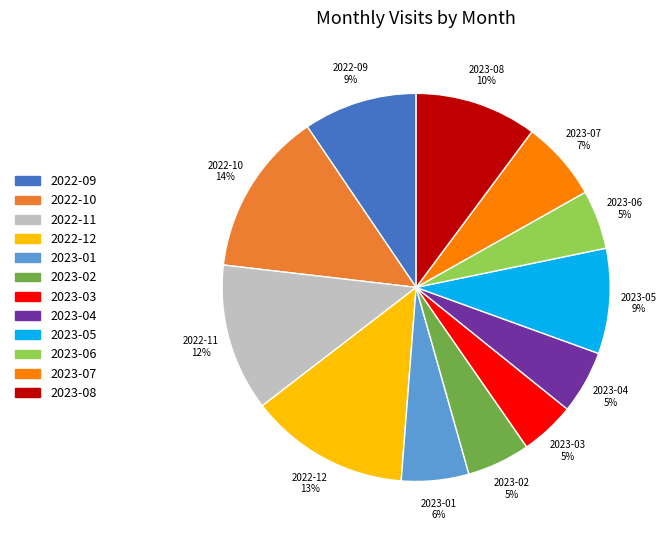

How many slices are in this pie chart?

12